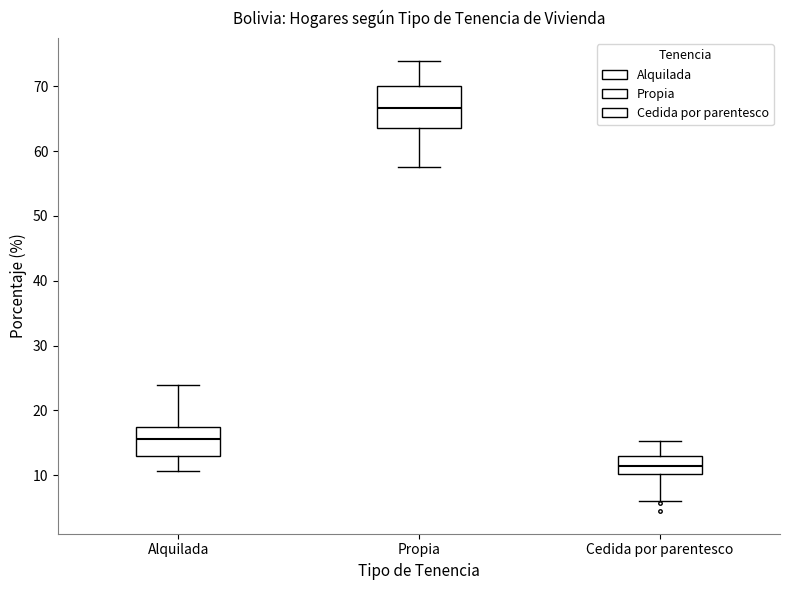

Which box is the tallest, from its lower edge to its upper edge?

Propia